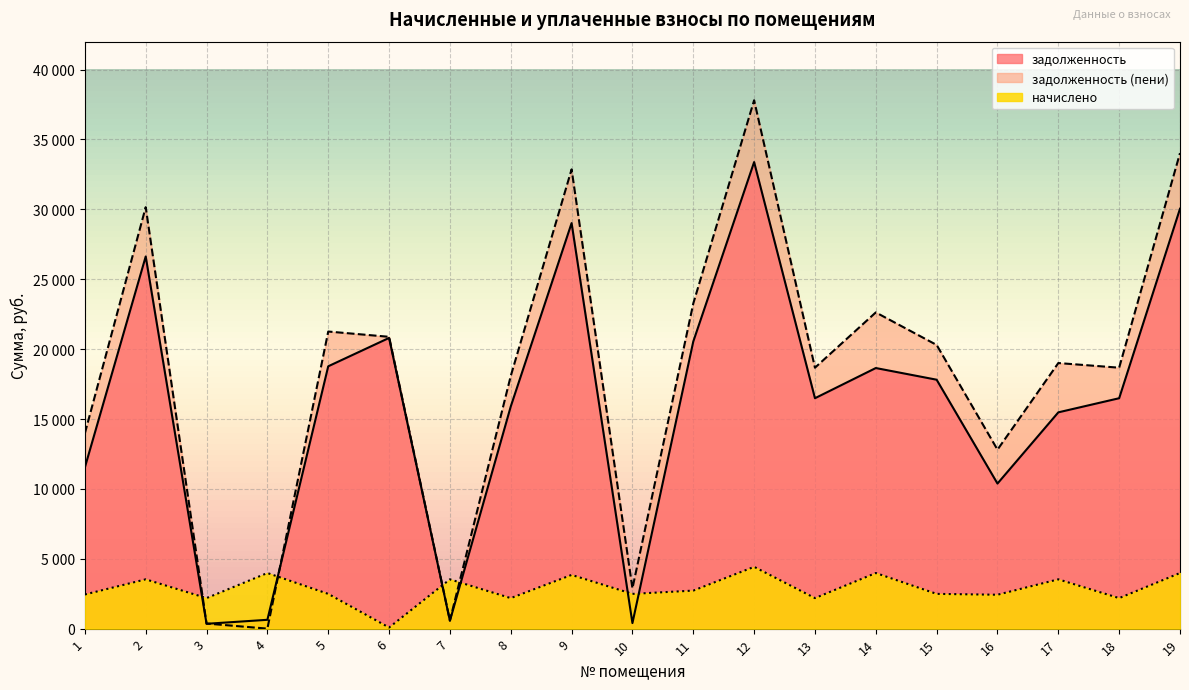

How many data points in задолженность are less than 16486?

8